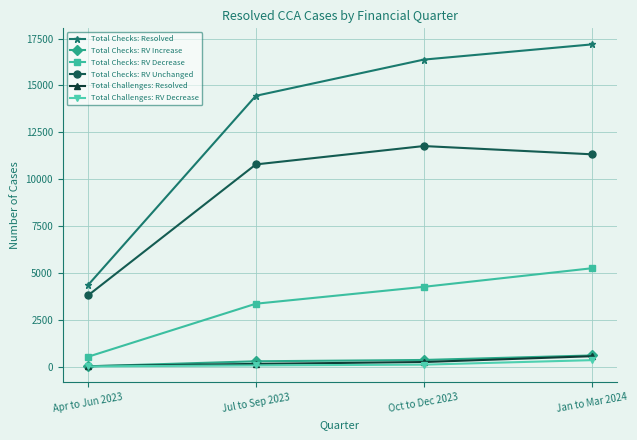

Is the value of Total Checks: RV Decrease at Jul to Sep 2023 greater than the value of Total Challenges: RV Decrease at Jan to Mar 2024?

Yes